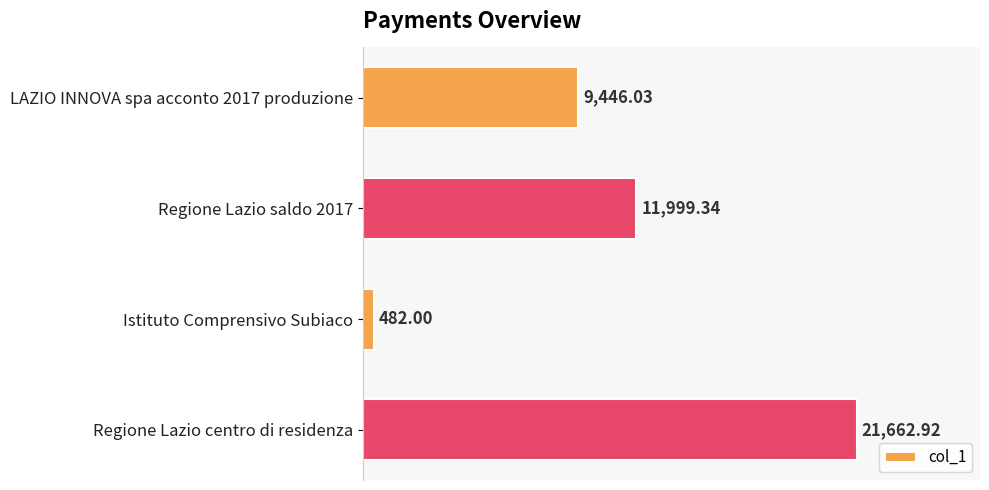

What is the difference between the maximum and minimum values?

21180.9